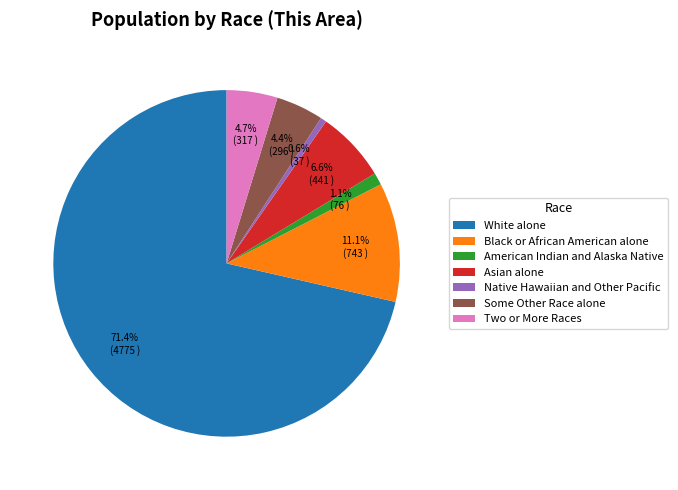

What percentage is the Asian alone slice, to the nearest percent?

7%